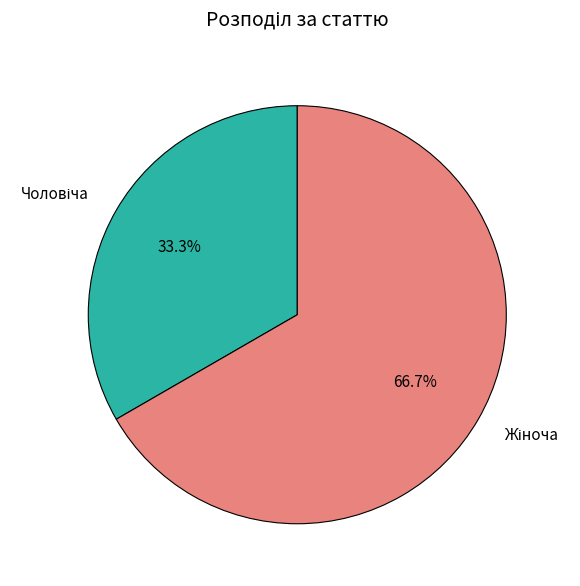

Is there any slice that represents more than half of the pie?

Yes